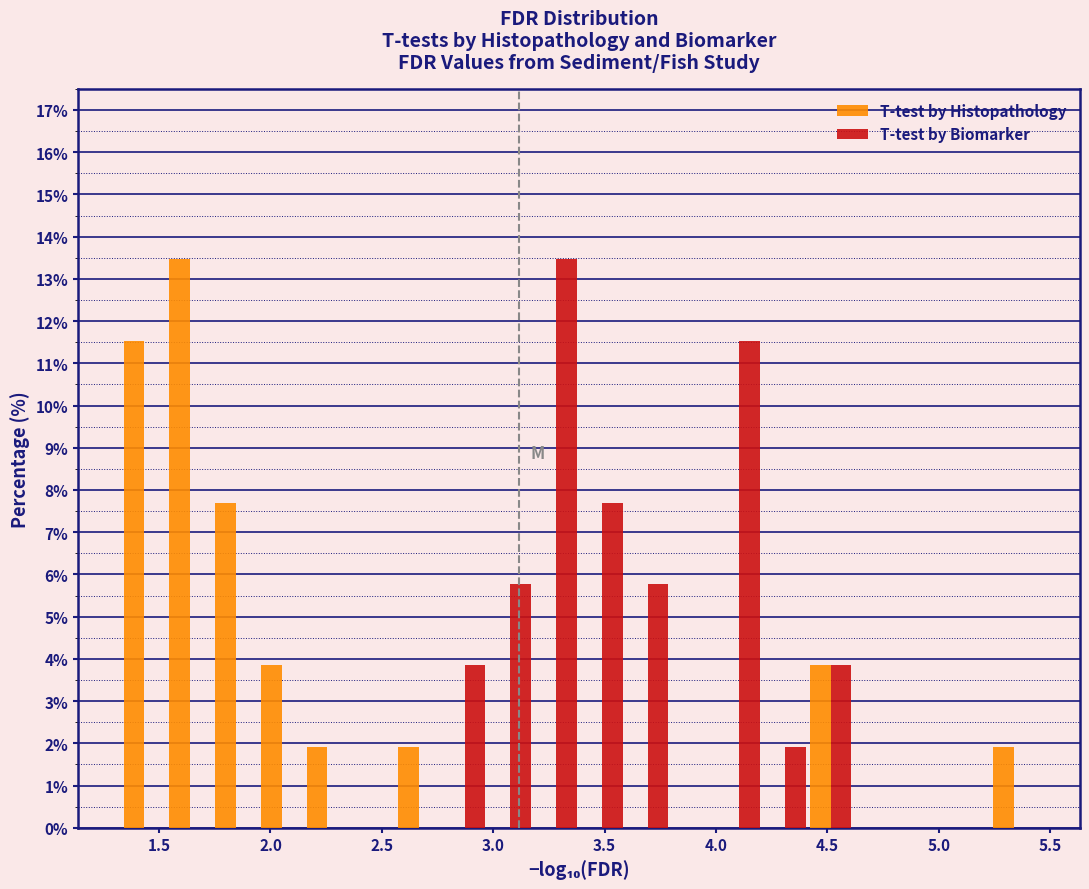

Reading left to right, list every range on the x-axis with the height of the bar of each series over it. Neither the bar edges nor the heights are printed on the chart, so give them approximately, as read against the axes.

1.35 to 1.55: T-test by Histopathology=11.5	T-test by Biomarker=0
1.55 to 1.75: T-test by Histopathology=13.5	T-test by Biomarker=0
1.75 to 1.95: T-test by Histopathology=7.7	T-test by Biomarker=0
1.95 to 2.15: T-test by Histopathology=3.8	T-test by Biomarker=0
2.15 to 2.35: T-test by Histopathology=1.9	T-test by Biomarker=0
2.35 to 2.55: T-test by Histopathology=0	T-test by Biomarker=0
2.55 to 2.75: T-test by Histopathology=1.9	T-test by Biomarker=0
2.75 to 2.95: T-test by Histopathology=0	T-test by Biomarker=3.8
2.95 to 3.20: T-test by Histopathology=0	T-test by Biomarker=5.8
3.20 to 3.40: T-test by Histopathology=0	T-test by Biomarker=13.5
3.40 to 3.60: T-test by Histopathology=0	T-test by Biomarker=7.7
3.60 to 3.80: T-test by Histopathology=0	T-test by Biomarker=5.8
3.80 to 4.00: T-test by Histopathology=0	T-test by Biomarker=0
4.00 to 4.20: T-test by Histopathology=0	T-test by Biomarker=11.5
4.20 to 4.40: T-test by Histopathology=0	T-test by Biomarker=1.9
4.40 to 4.60: T-test by Histopathology=3.8	T-test by Biomarker=3.8
4.60 to 4.80: T-test by Histopathology=0	T-test by Biomarker=0
4.80 to 5.05: T-test by Histopathology=0	T-test by Biomarker=0
5.05 to 5.25: T-test by Histopathology=0	T-test by Biomarker=0
5.25 to 5.45: T-test by Histopathology=1.9	T-test by Biomarker=0